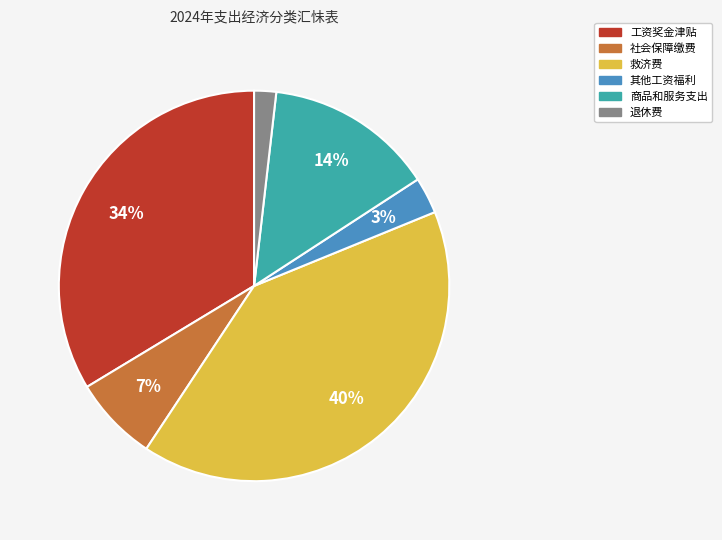

To the nearest percent, what is the average slice percentage?

17%